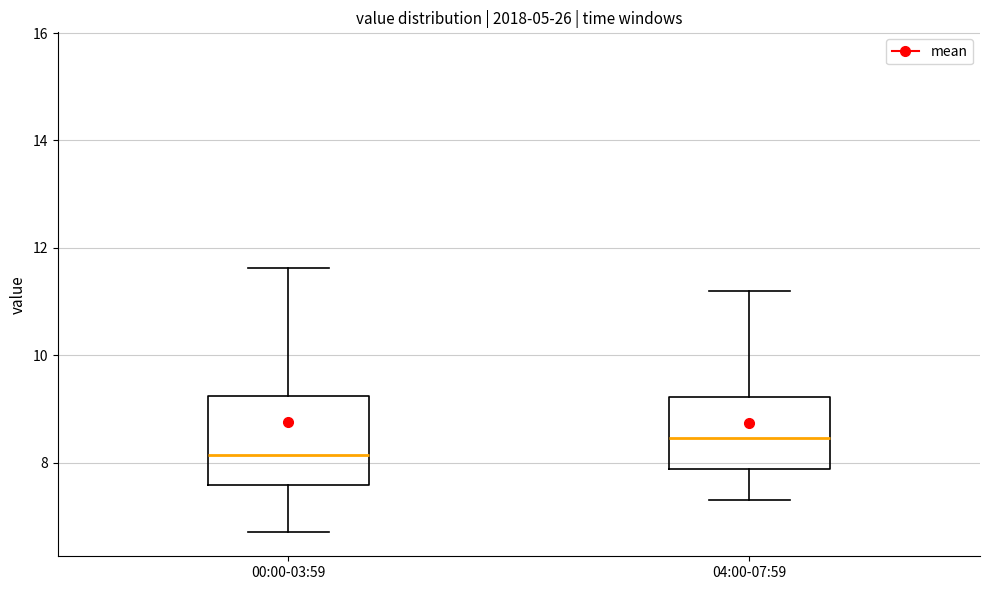

Reading left to right, read every box against the y-axis: the position of its median line, the range the box covers, and the ends of its whiskers. The values are not printed on the chart, so give them approximately, as read against the axis.

00:00-03:59: median 8.2, box 7.6 to 9.2, whiskers 6.8 to 11.6
04:00-07:59: median 8.4, box 7.8 to 9.2, whiskers 7.4 to 11.2